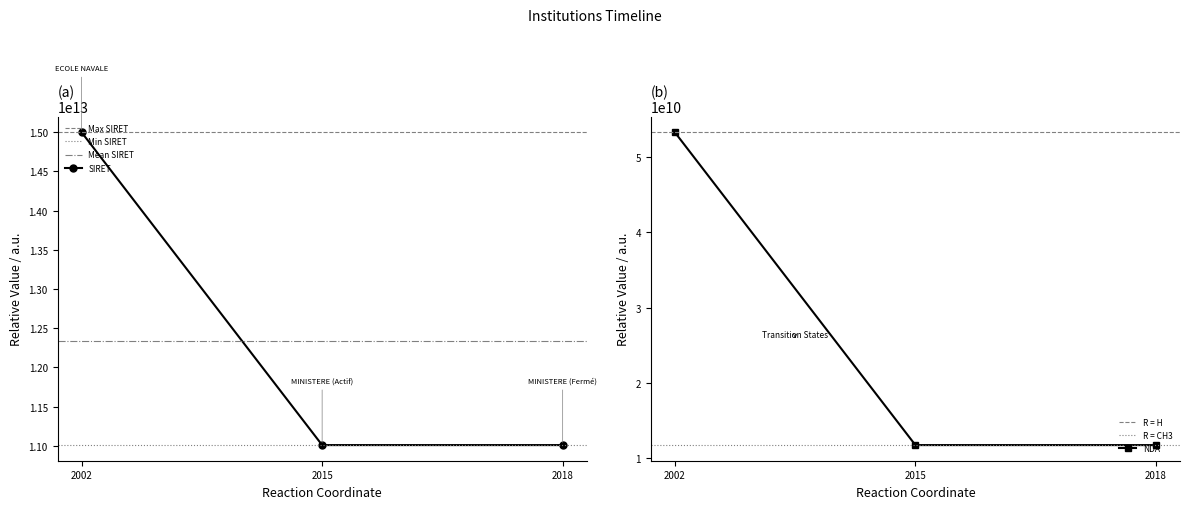

At which label does SIRET first exceed 11009001600053?

2002